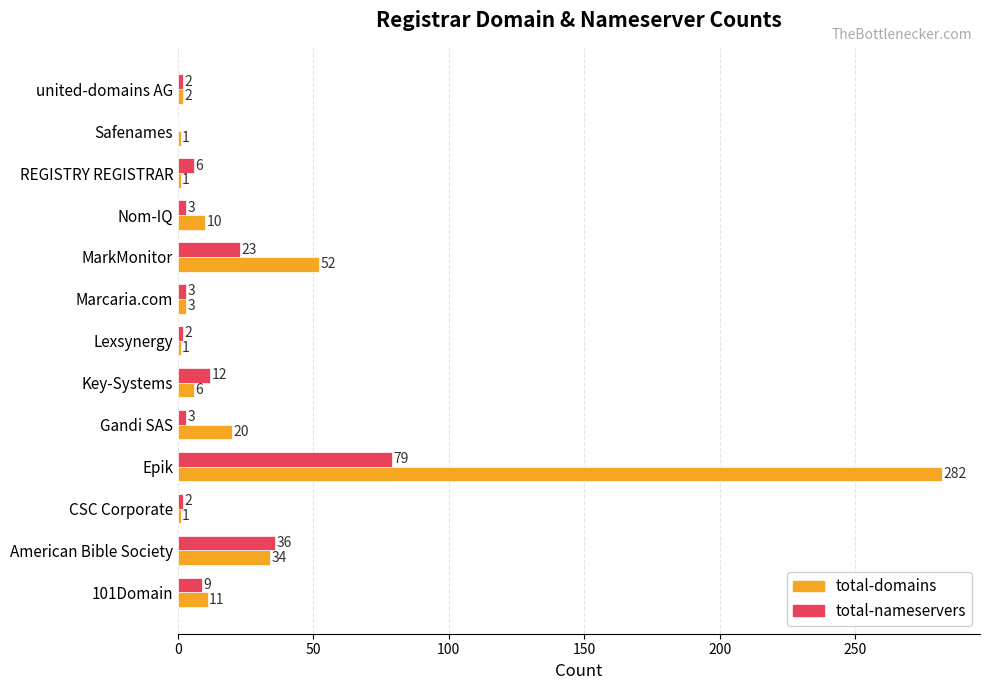

Is it true that total-domains equals 6 at Key-Systems?

True